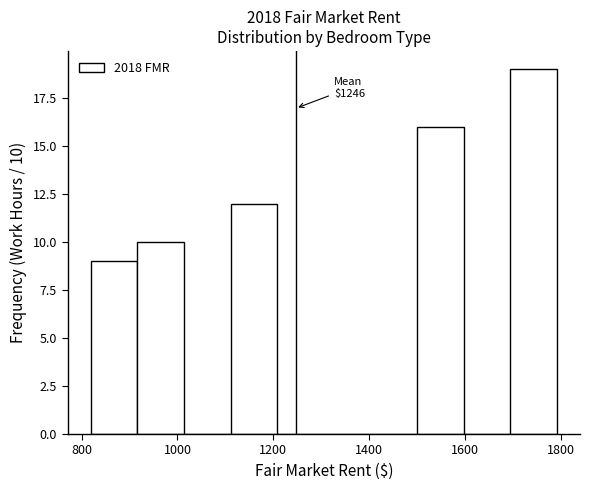

Which range on the x-axis has the tallest bar?

1700 to 1800